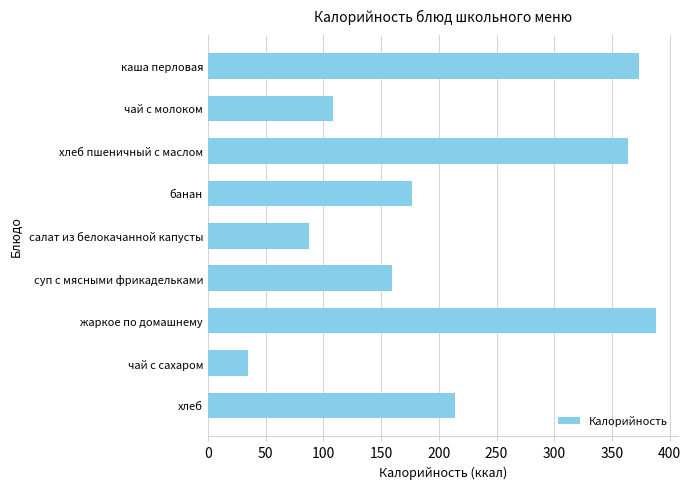

What is the ratio of the value at каша перловая to the value at чай с сахаром?

10.7